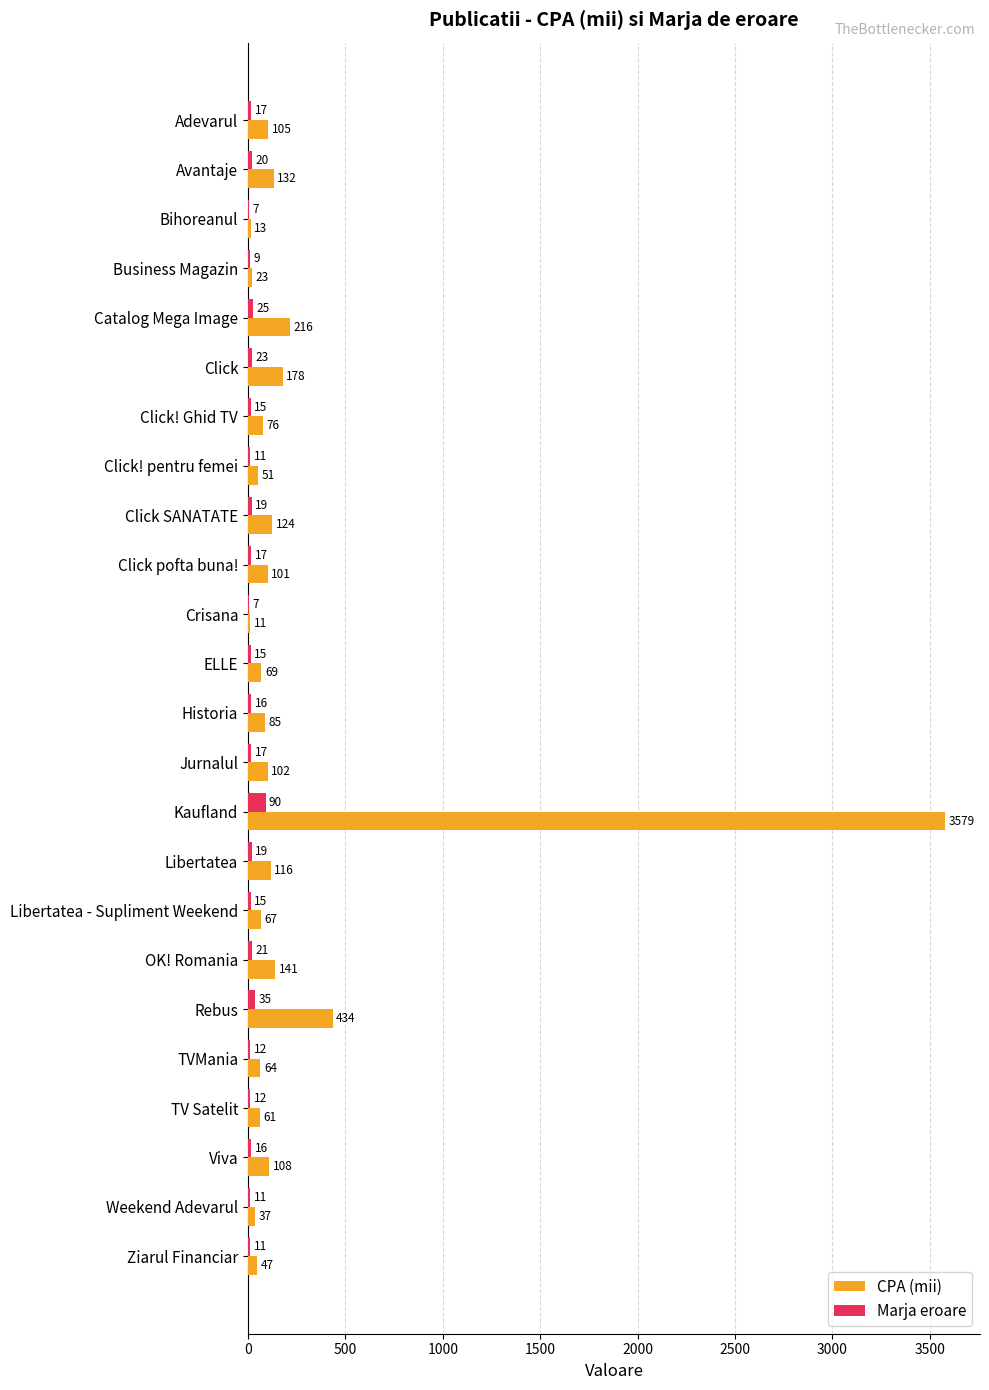

True or false: CPA (mii) has a value of 116 at Libertatea.

True